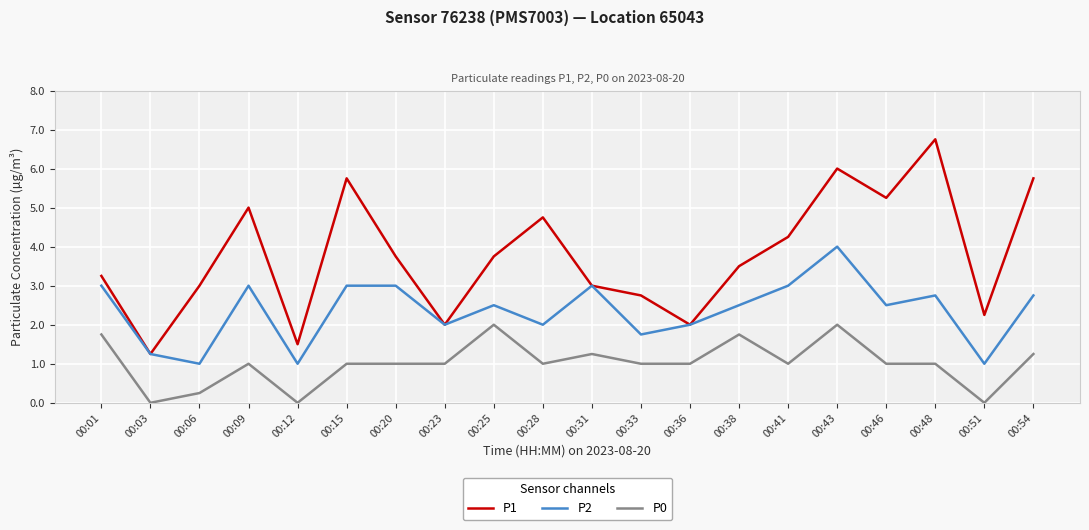

Which series has the largest total across all categories?

P1